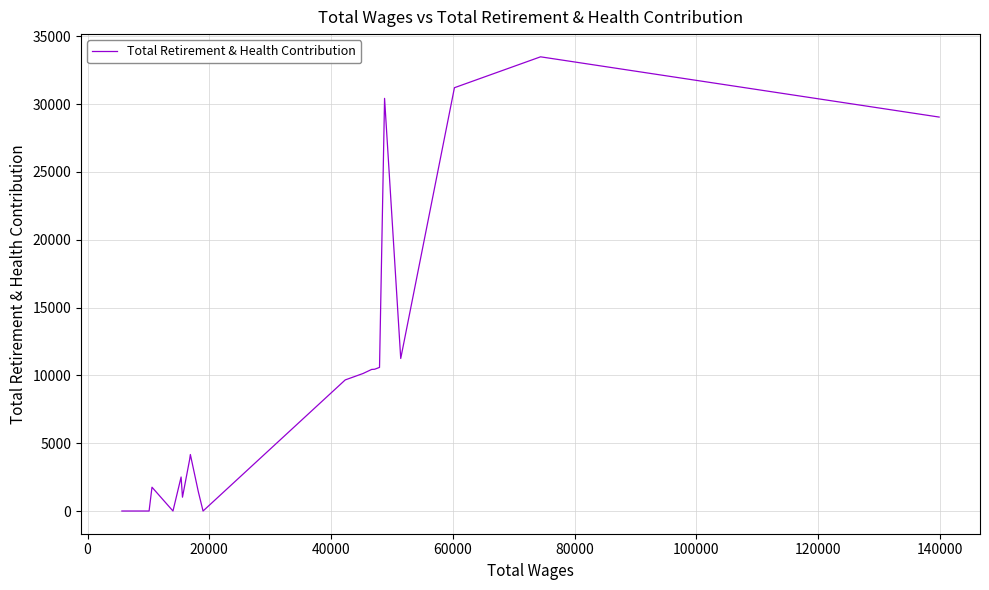

What is the greatest value displayed?

33480